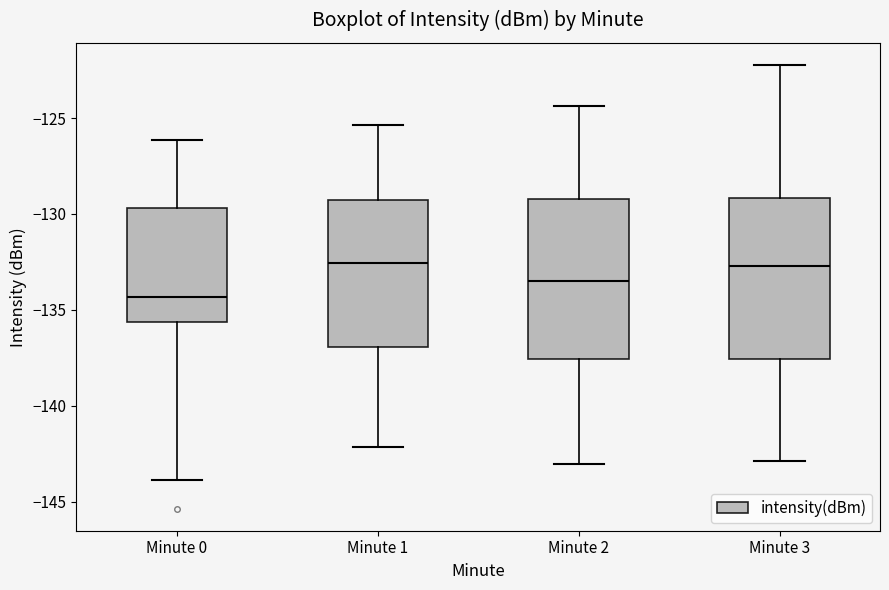

Where does the median line of the box for Minute 3 sit on the y-axis? The values are not printed on the chart, so give them approximately, as read against the axis.

-132.5